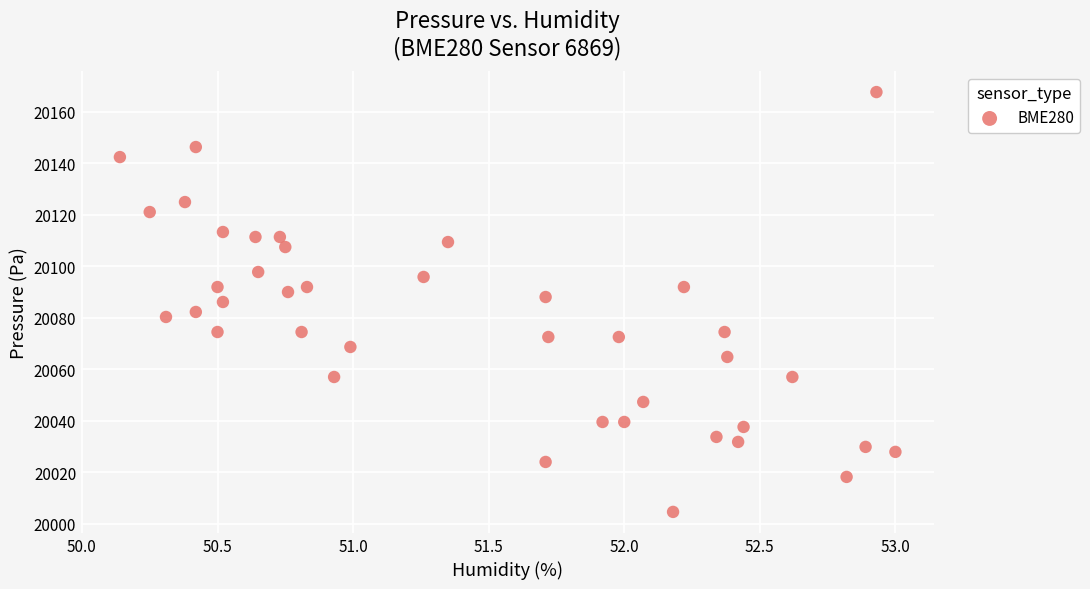

What is the range of X values (max minus min)?

2.9